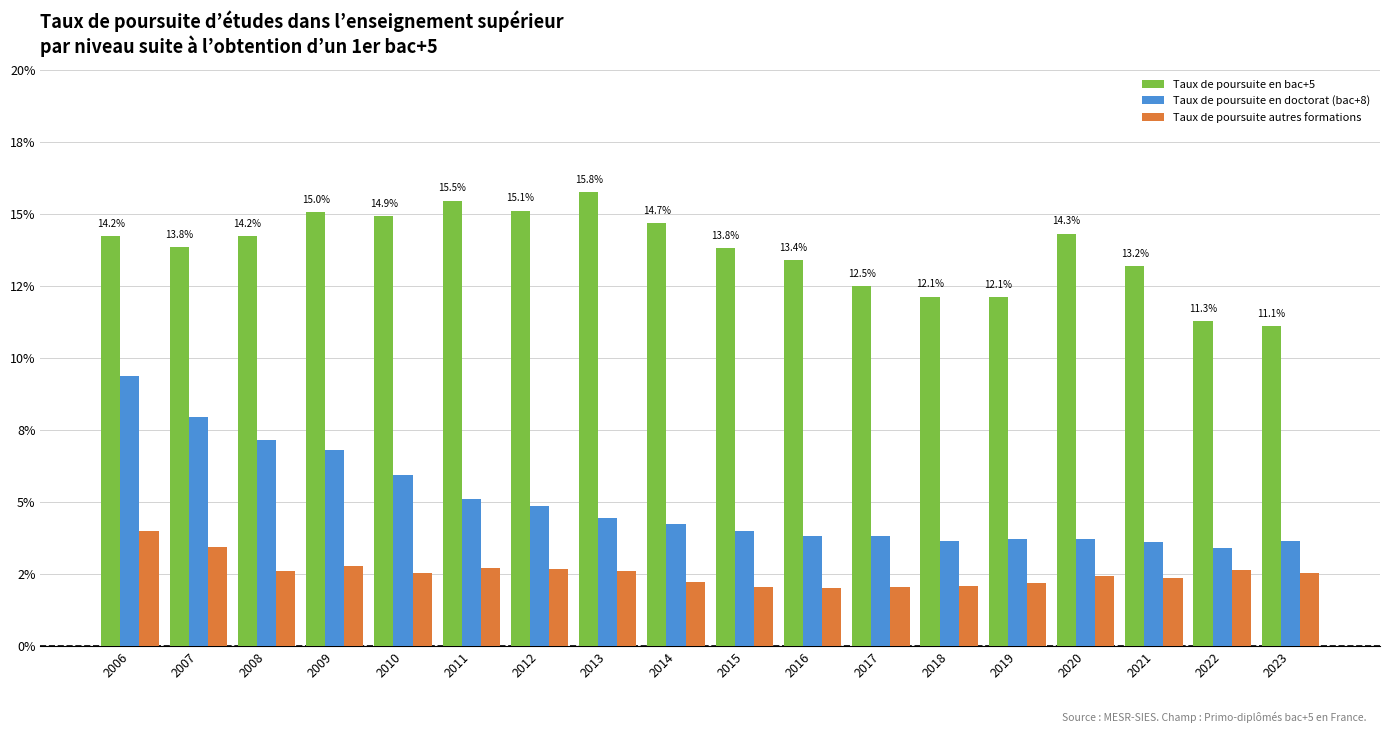

Are the bars horizontal?

No